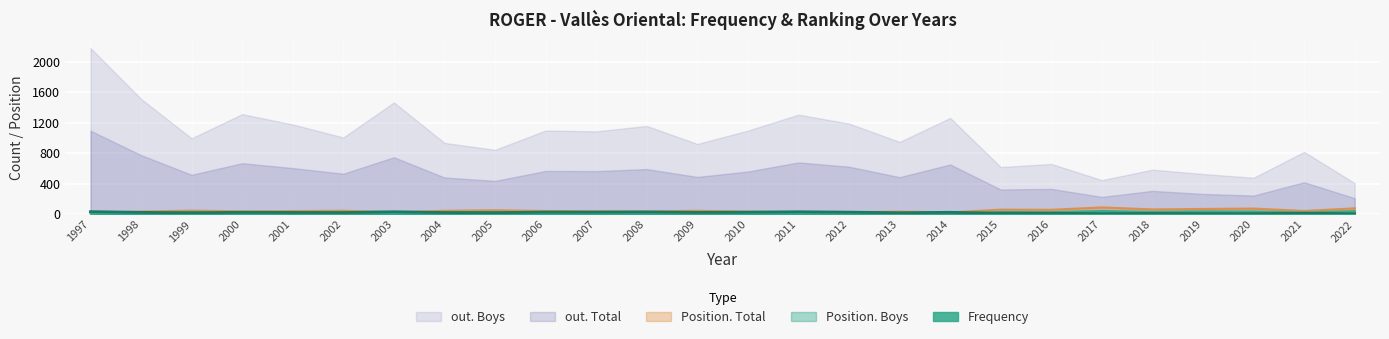

True or false: Position. Total has more than 2 interior local peaks.

True